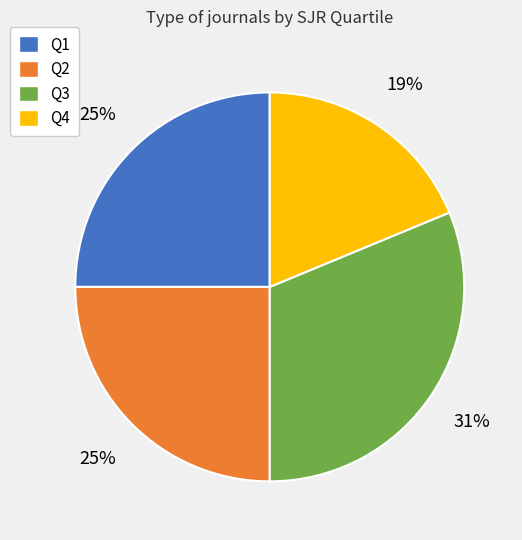

Is the sum of Q1 and Q3 greater than half?

Yes